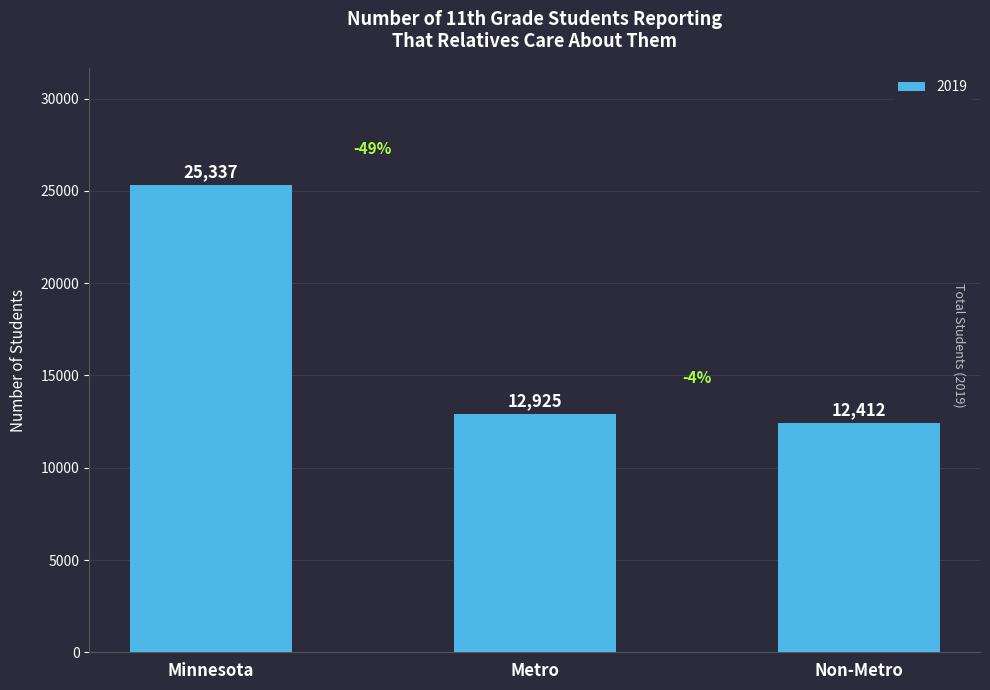

What is the sum of the values at Minnesota and Non-Metro?

37749